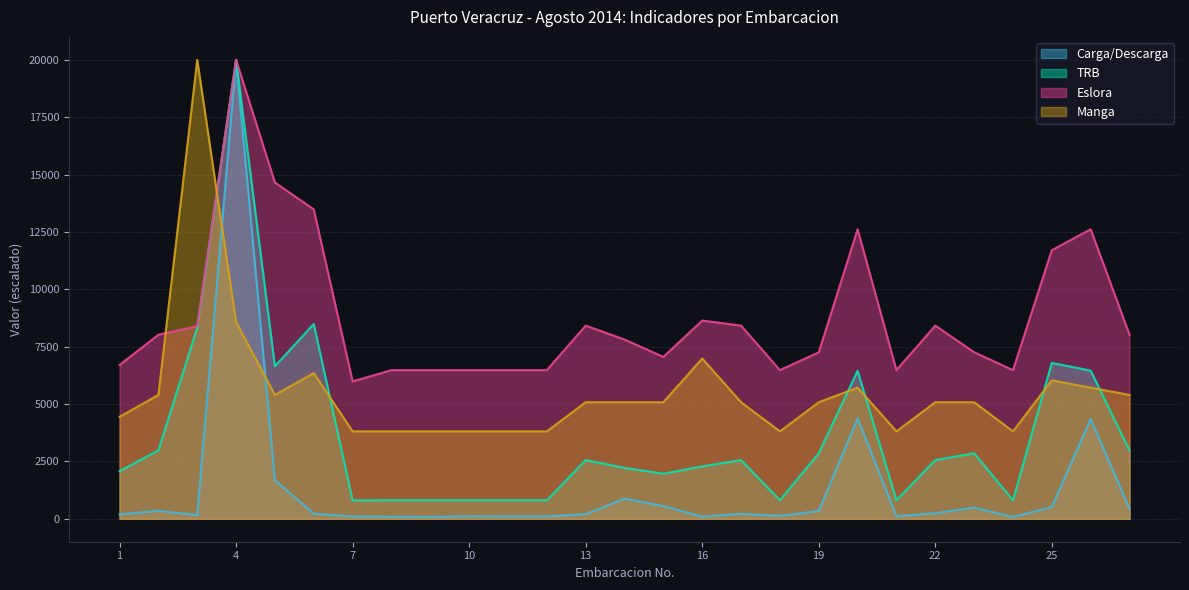

Does the chart have visible grid lines?

Yes